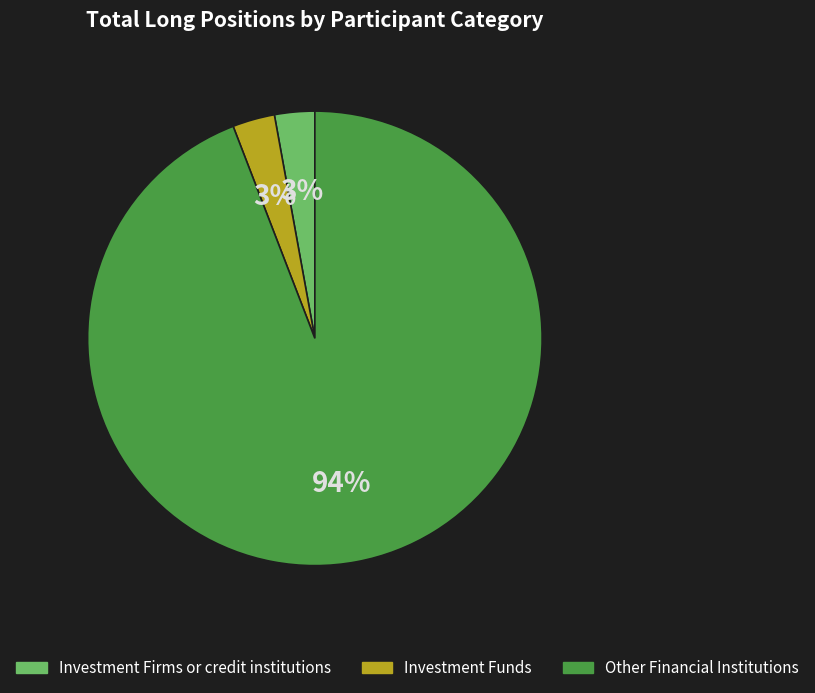

Count the number of slices in the pie.

3